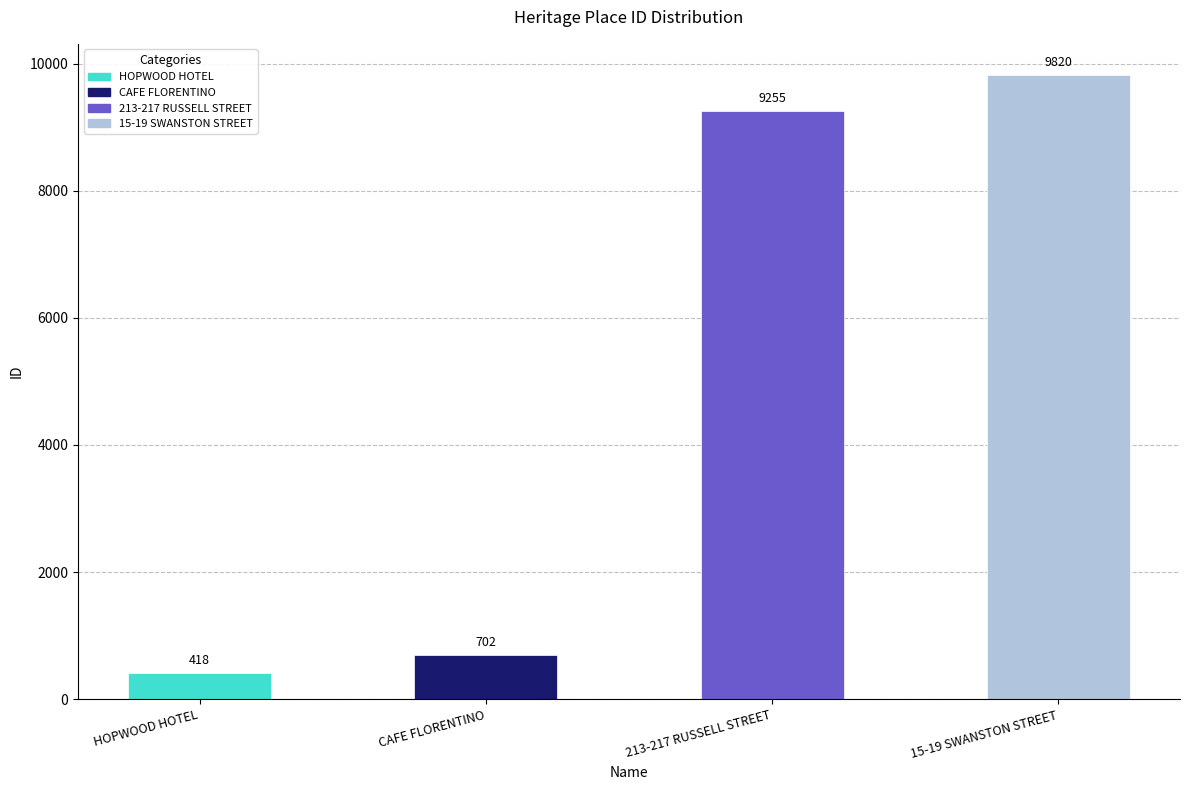

Which label corresponds to the smallest value in the chart?

HOPWOOD HOTEL